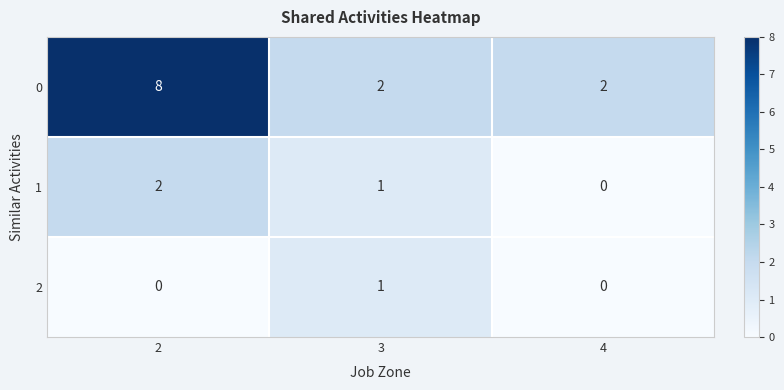

Rank the series by their average value, from lowest to highest.

2, 1, 0